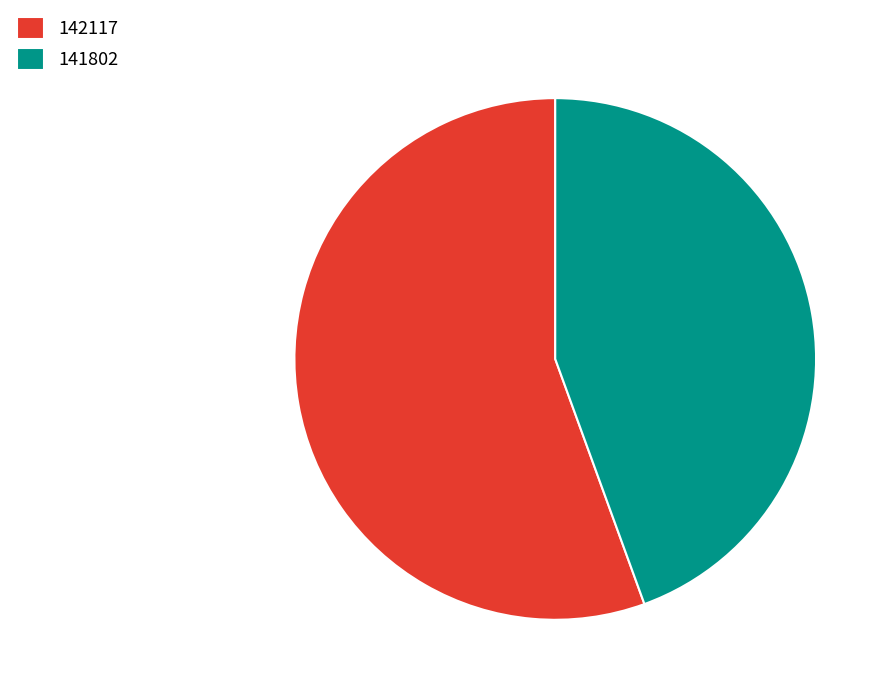

Rank the categories by value from lowest to highest.

141802, 142117